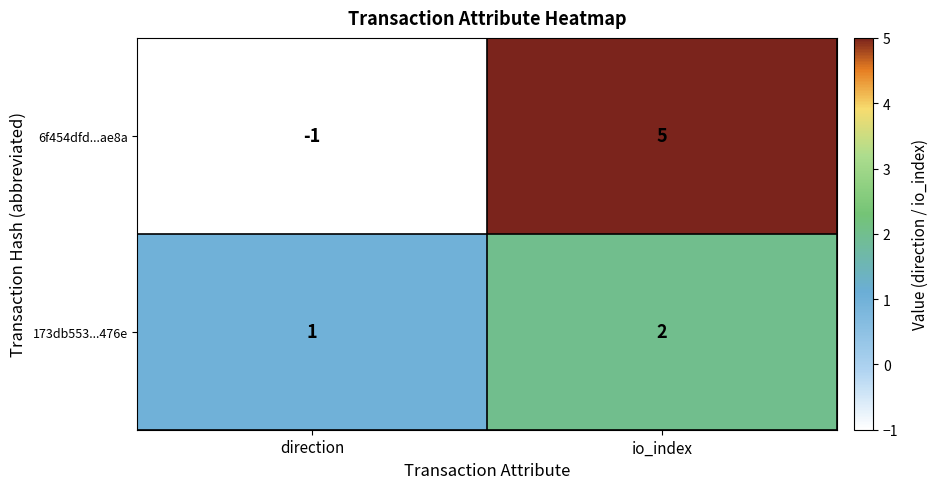

What is the maximum value shown in the chart?

5